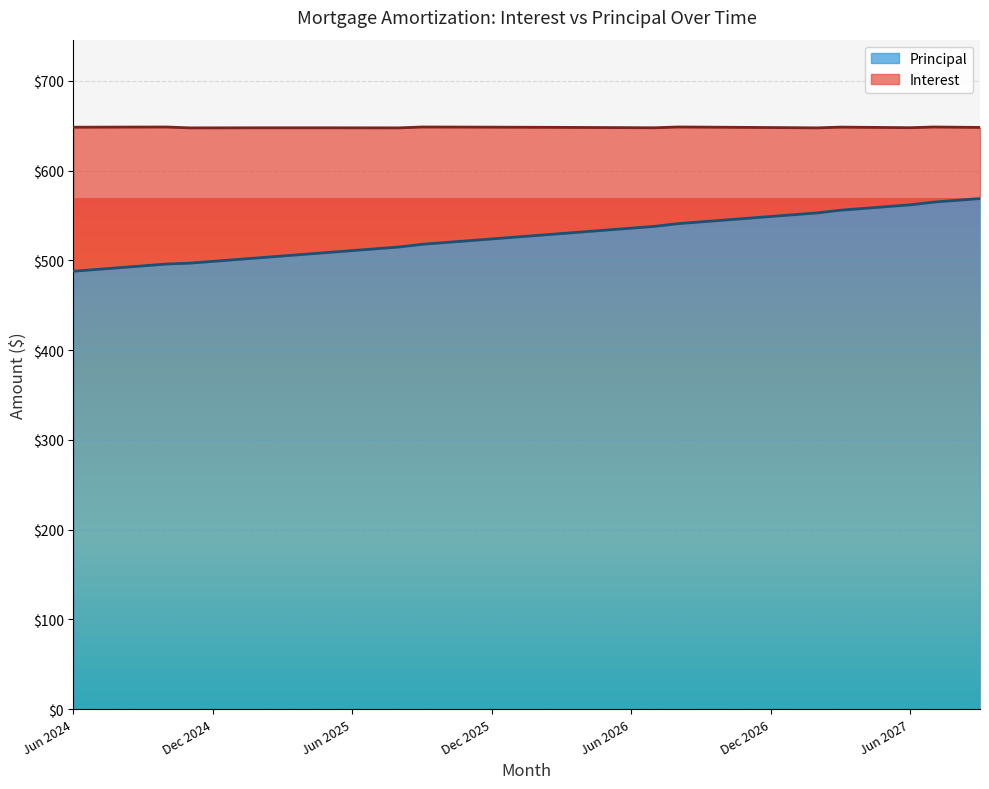

Reading left to right, extract all data points from this chart.

488	490	492	494	496	497	499	501	503	505	507	509	511	513	515	518	520	522	524	526	528	530	532	534	536	538	541	543	545	547	549	551	553	556	558	560	562	565	567	569